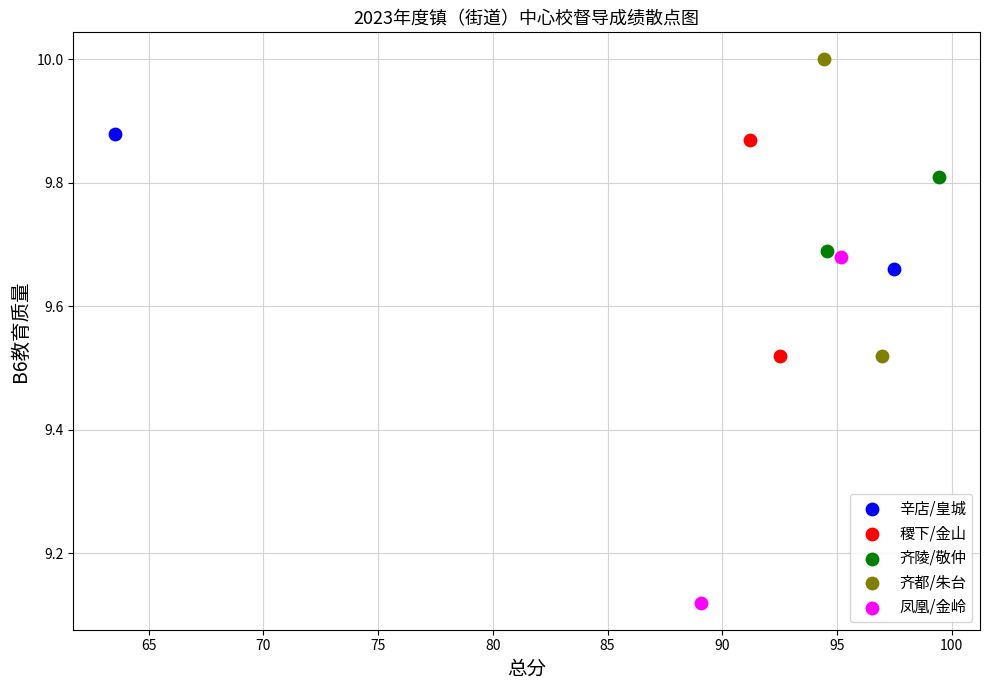

Which series has the widest spread of Y values?

凤凰/金岭